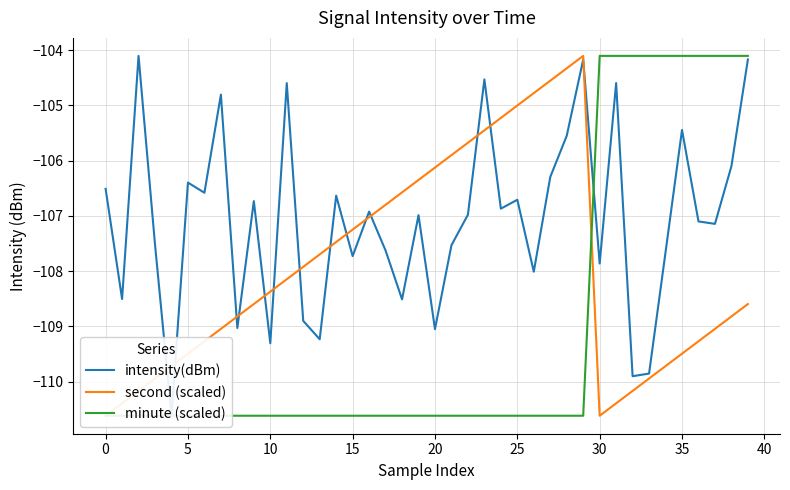

What is the smallest value displayed?

-110.6